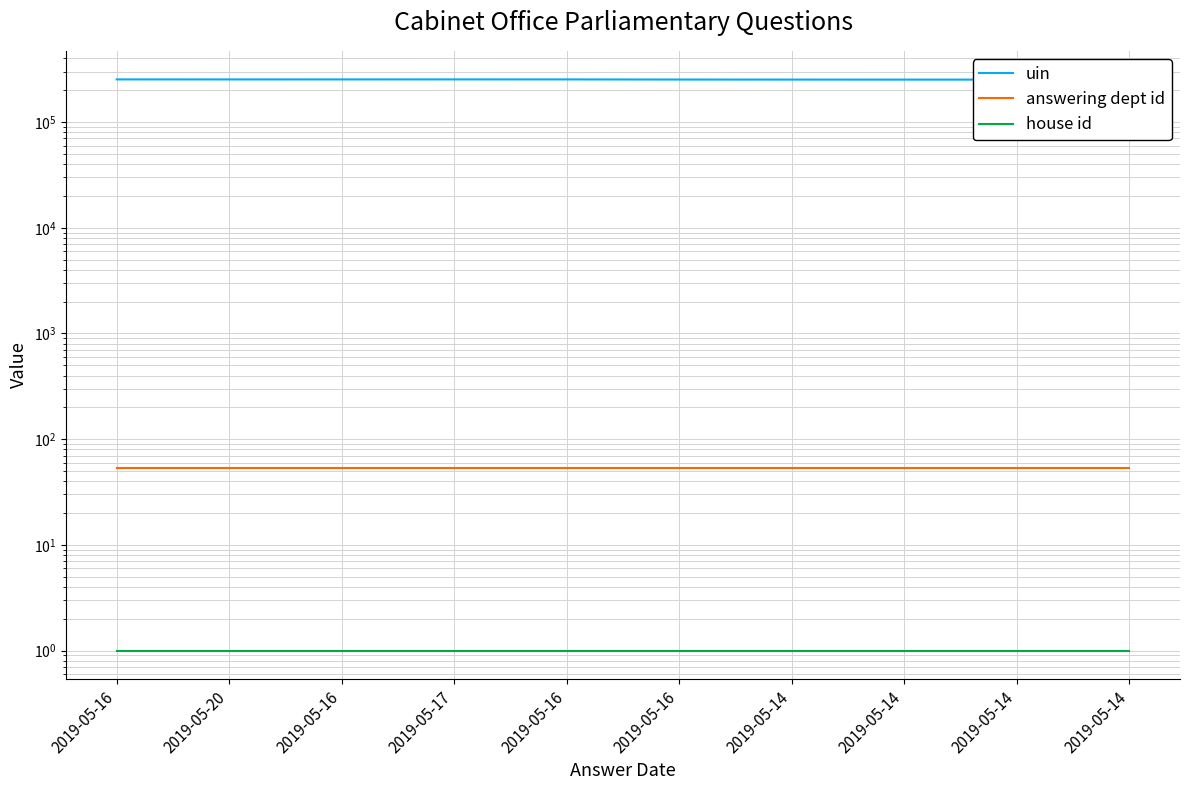

What is the label of the 4th point from the right?

2019-05-14